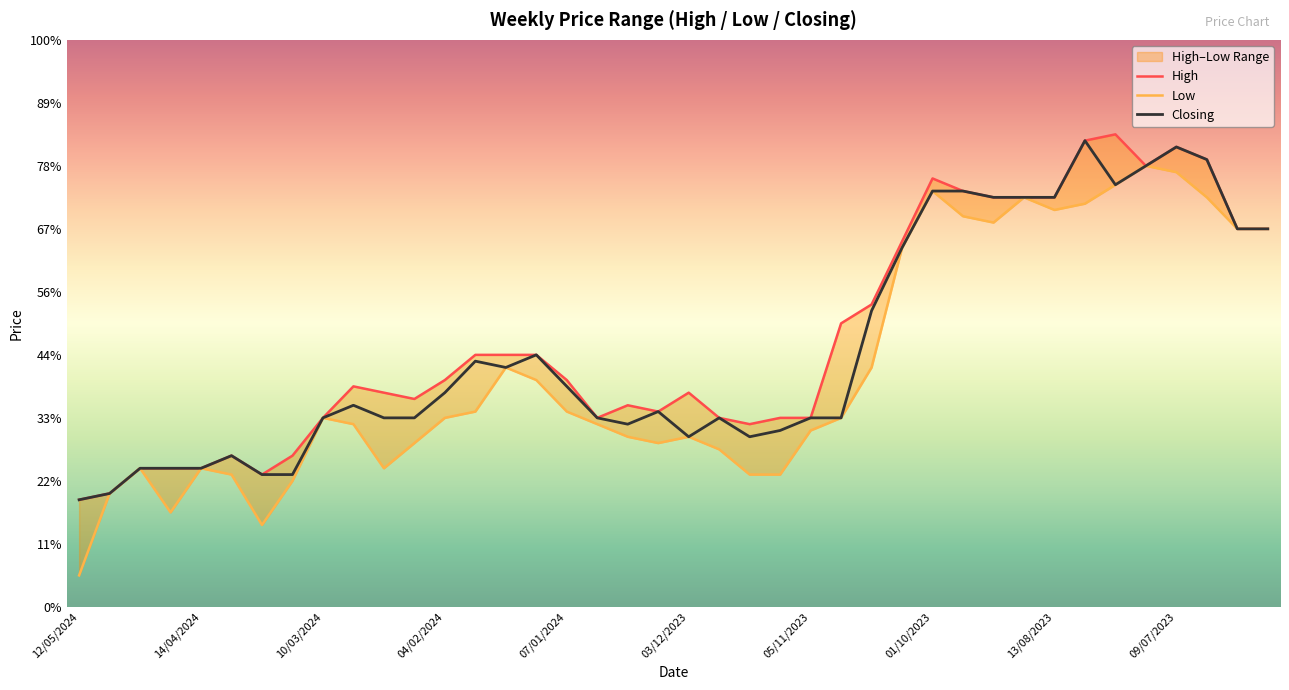

True or false: Closing and Low cross at least once.

False